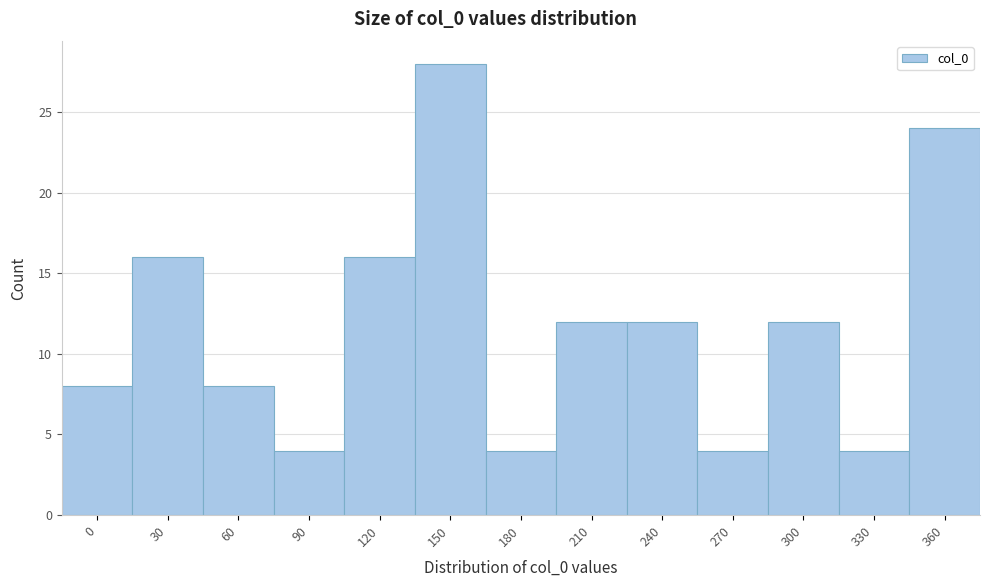

Reading left to right, list all the values displayed in this chart.

0=8	30=16	60=8	90=4	120=16	150=28	180=4	210=12	240=12	270=4	300=12	330=4	360=24